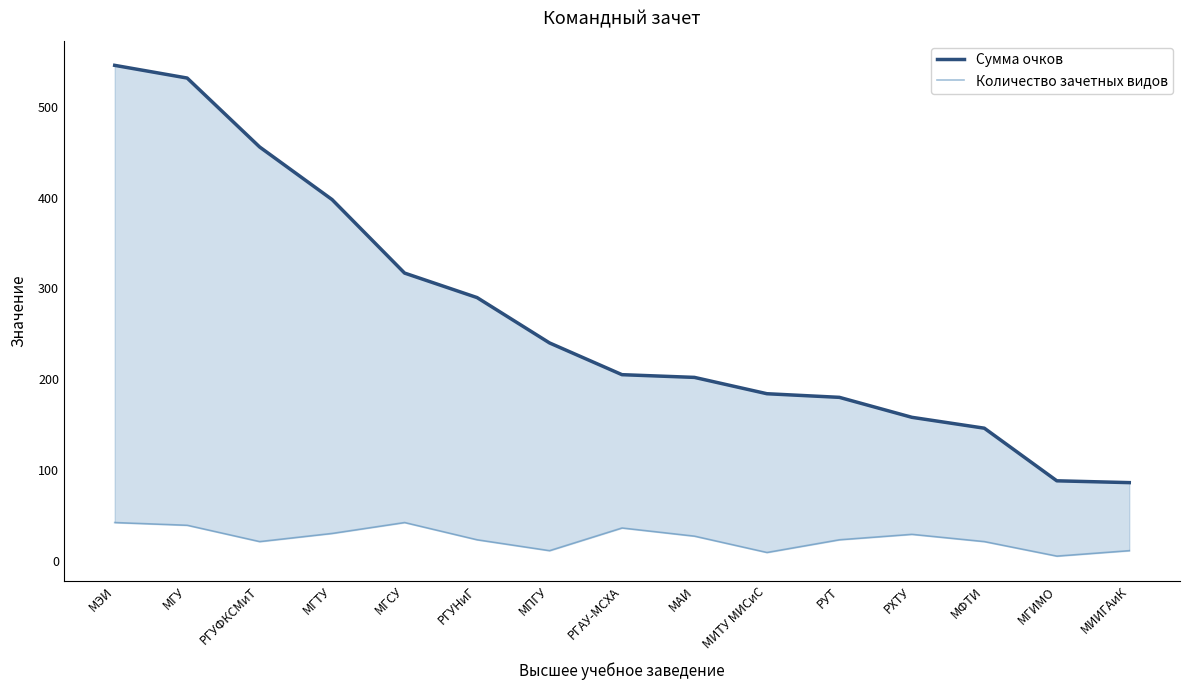

Reading left to right, what are all the values shown in this chart?

Сумма очков: 546	532	456	398	317	290	240	205	202	184	180	158	146	88	86
Количество зачетных видов: 42	39	21	30	42	23	11	36	27	9	23	29	21	5	11